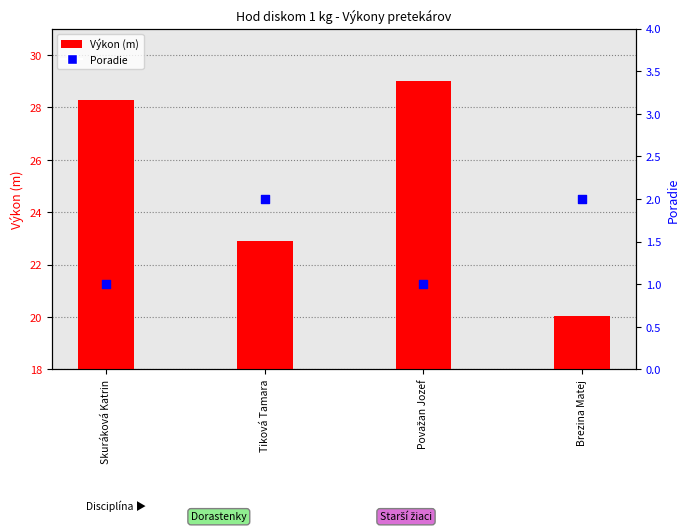

Which series reaches the minimum Y coordinate?

Poradie